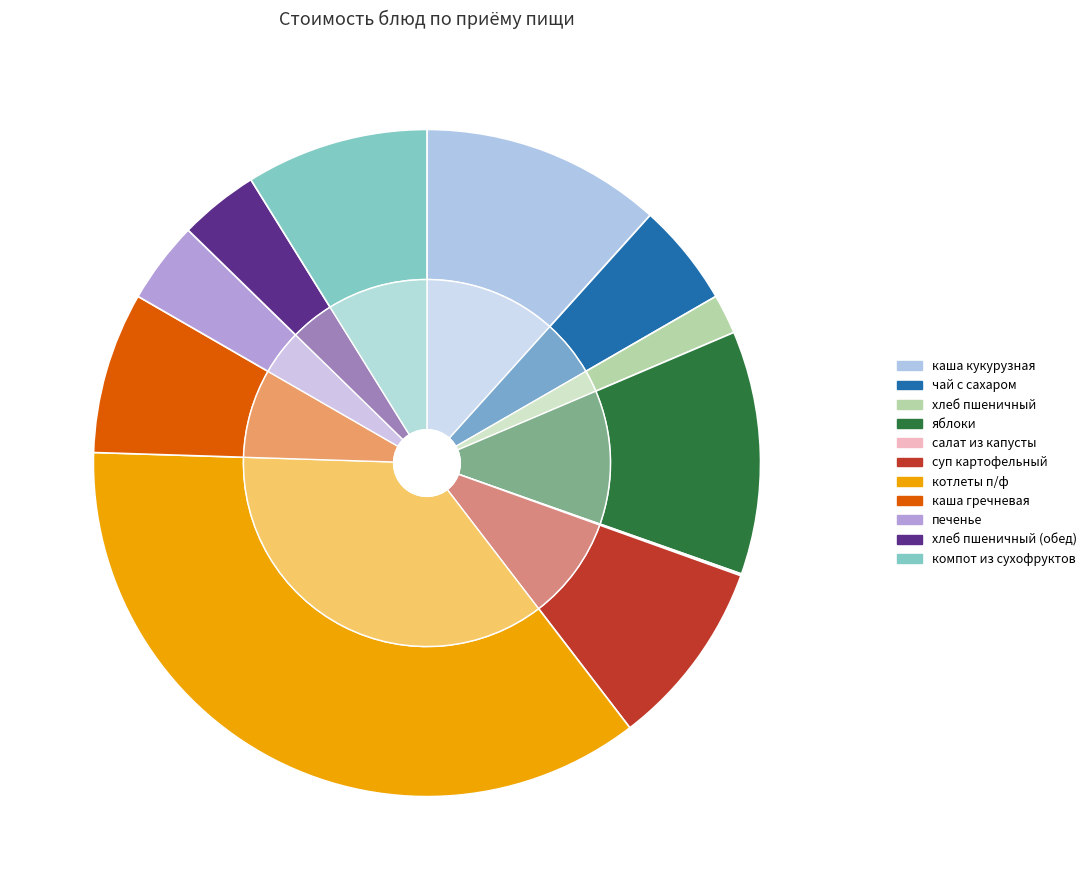

To the nearest percent, what percentage of the pie is хлеб пшеничный?

2%